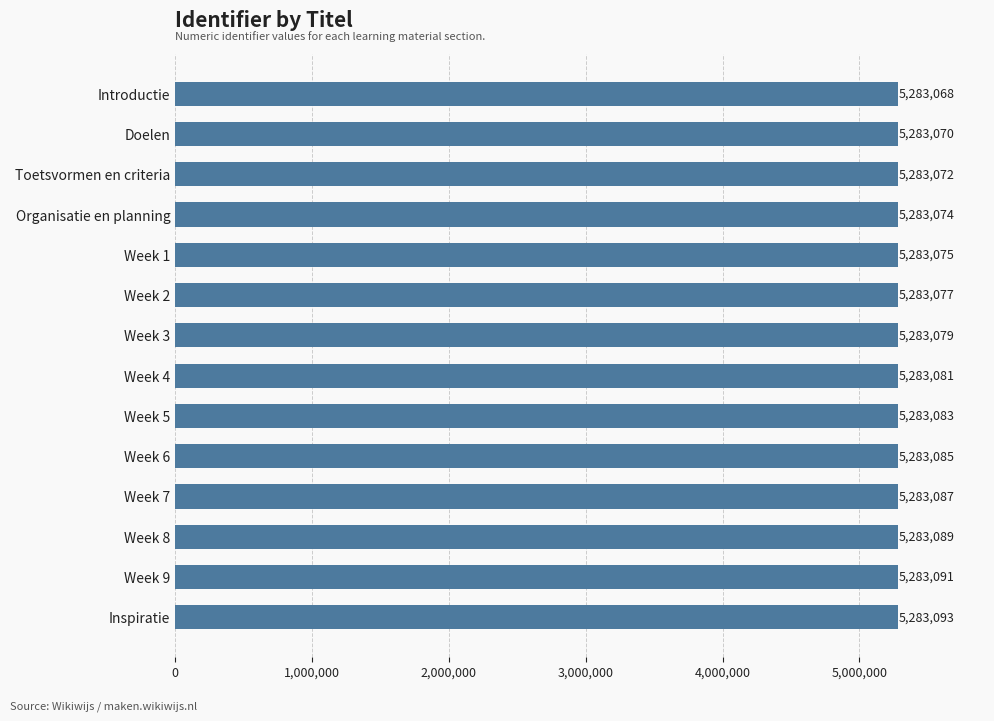

What is the difference between the maximum and minimum values?

25